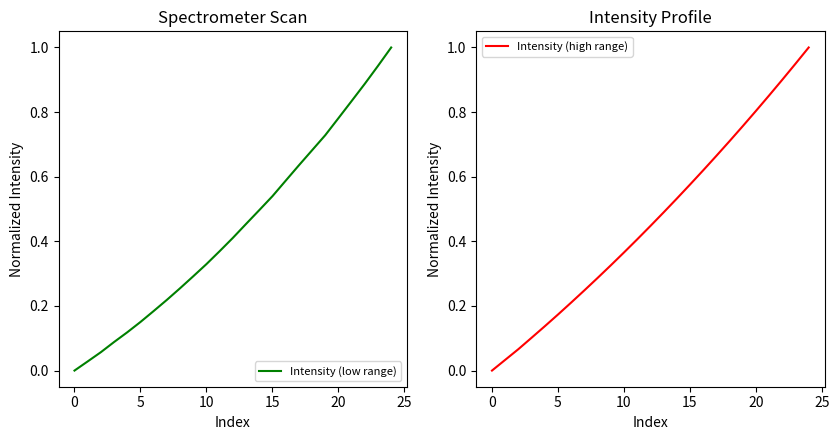

True or false: Intensity (low range) has a value of 0.1 at 11.

False